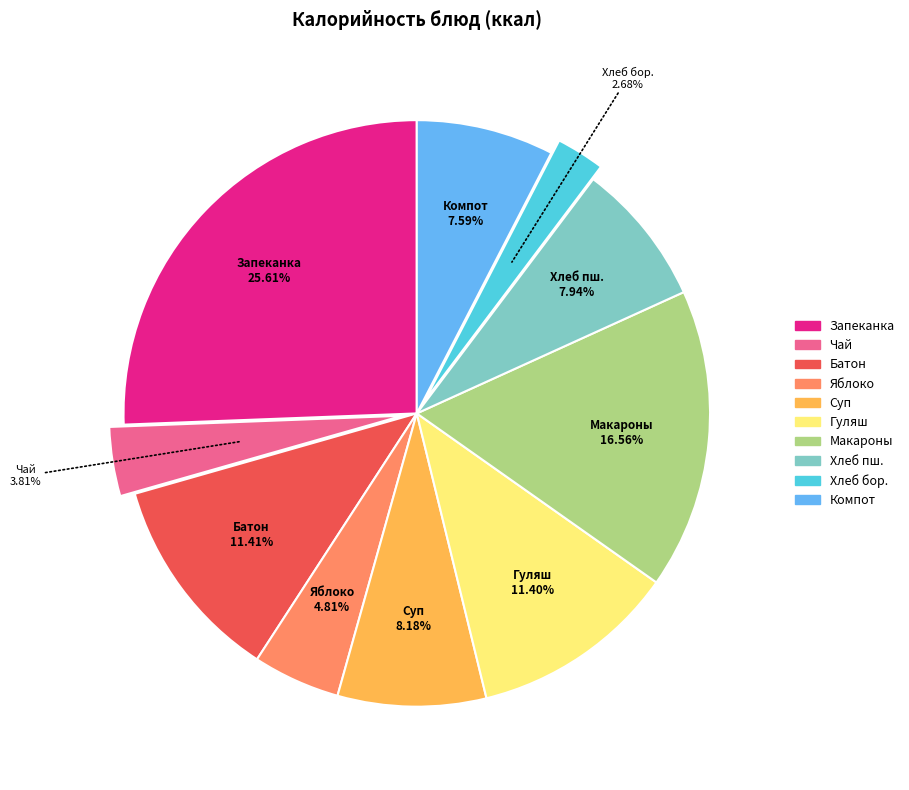

Which slice is the smallest?

Хлеб бор.